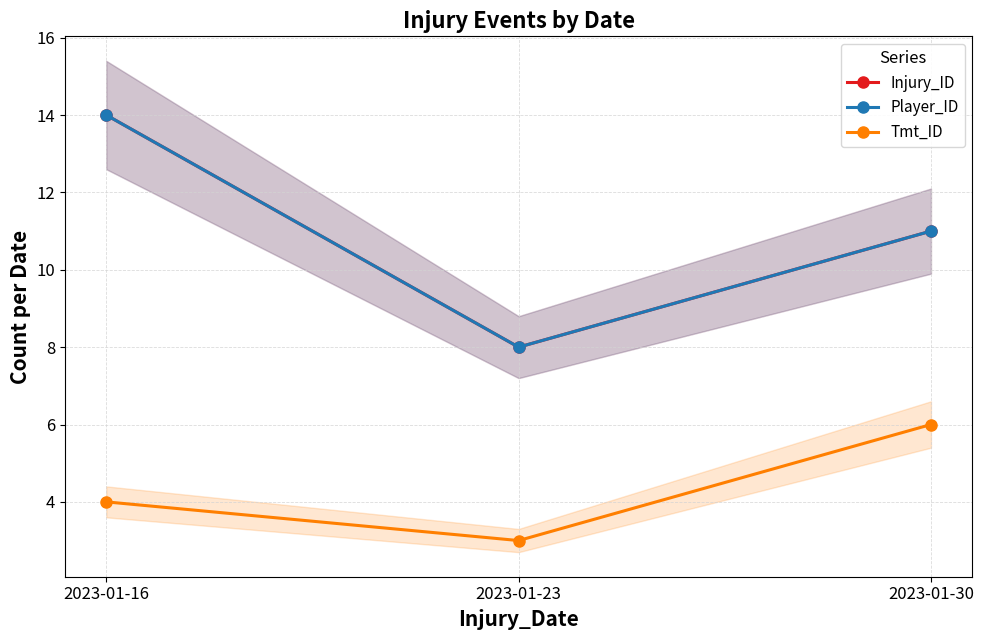

At which category is the sum across all series the highest?

2023-01-16